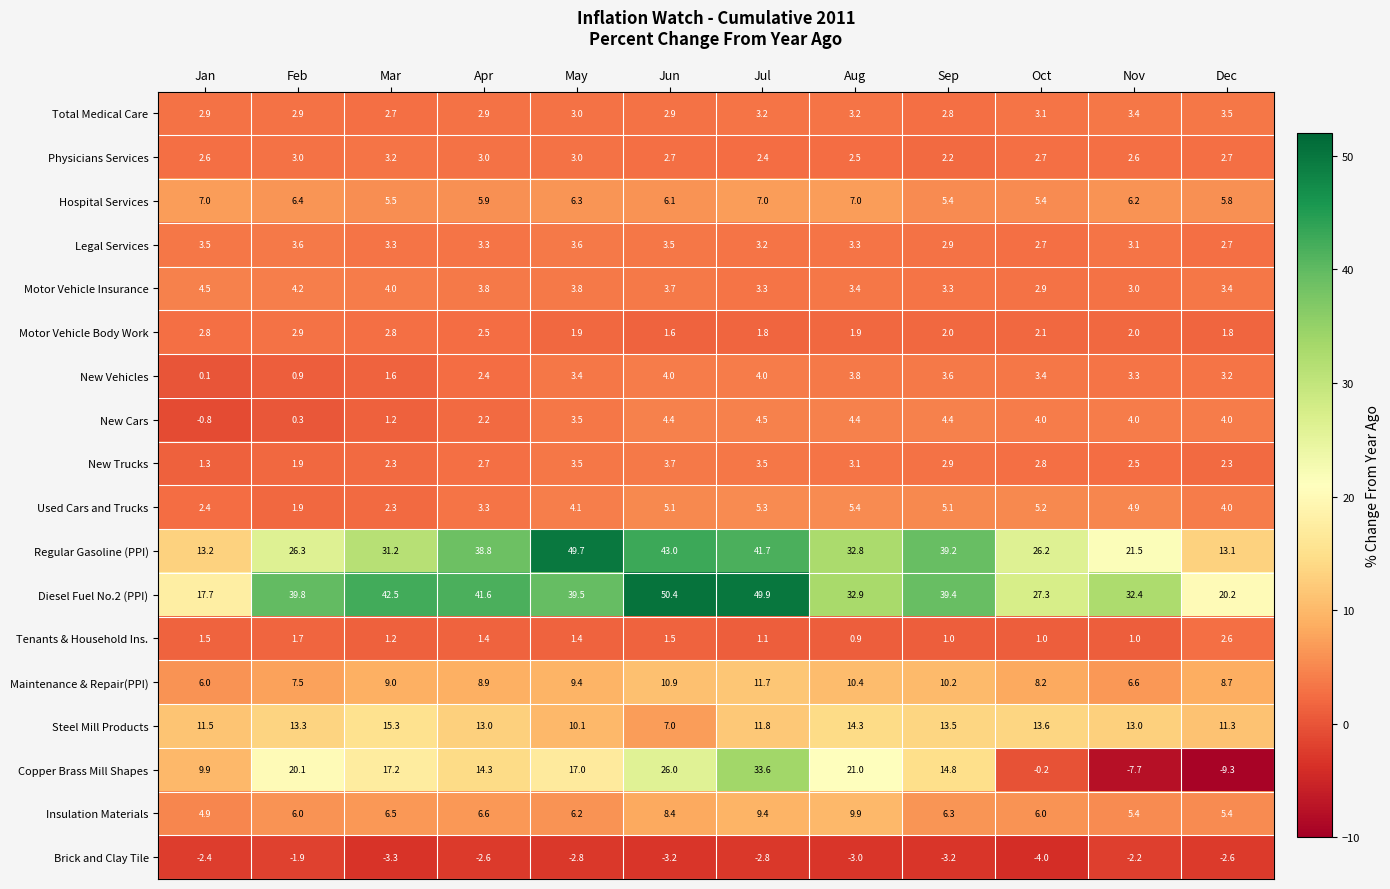

At Jan, list the series in order from largest to smallest.

Diesel Fuel No.2 (PPI), Regular Gasoline (PPI), Steel Mill Products, Copper Brass Mill Shapes, Hospital Services, Maintenance & Repair(PPI), Insulation Materials, Motor Vehicle Insurance, Legal Services, Total Medical Care, Motor Vehicle Body Work, Physicians Services, Used Cars and Trucks, Tenants & Household Ins., New Trucks, New Vehicles, New Cars, Brick and Clay Tile